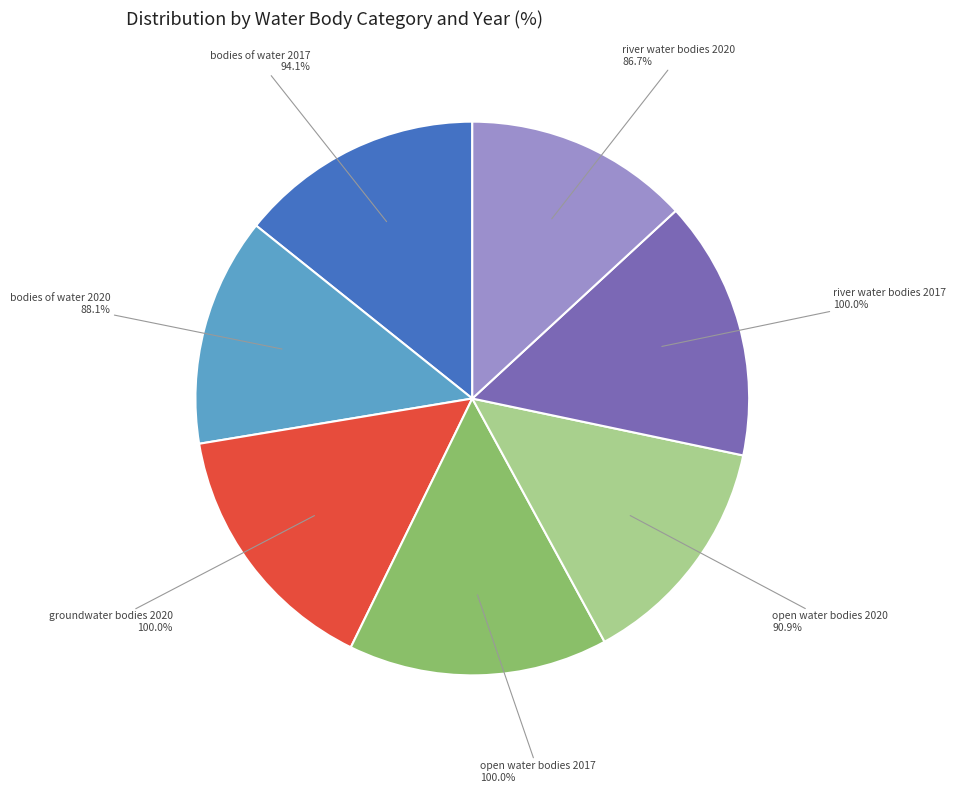

Is there a majority slice in this chart?

No